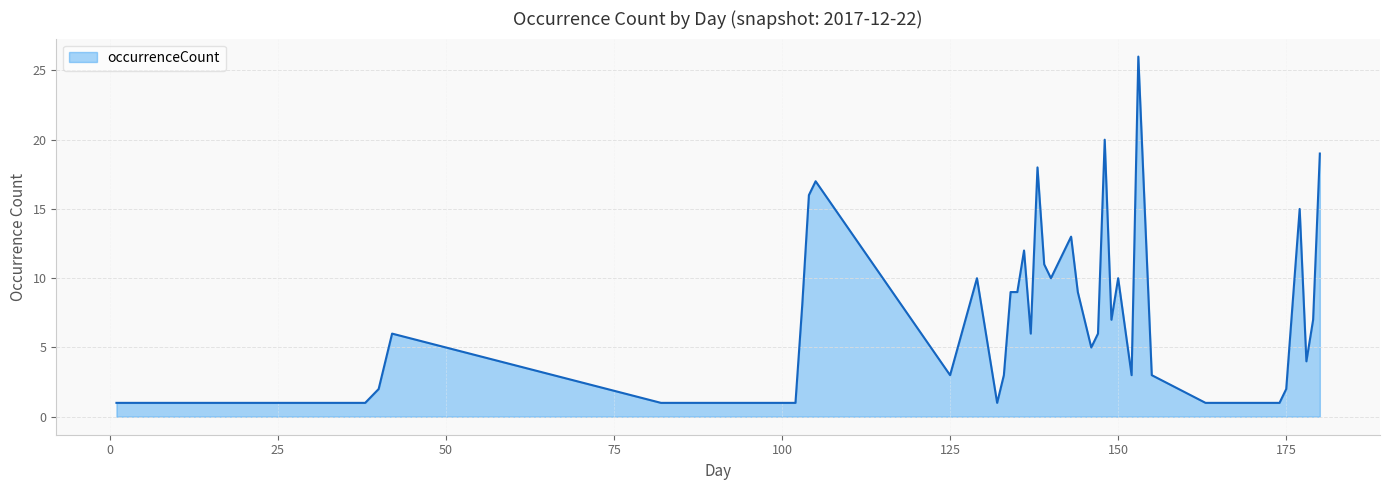

What is the maximum value shown in the chart?

26